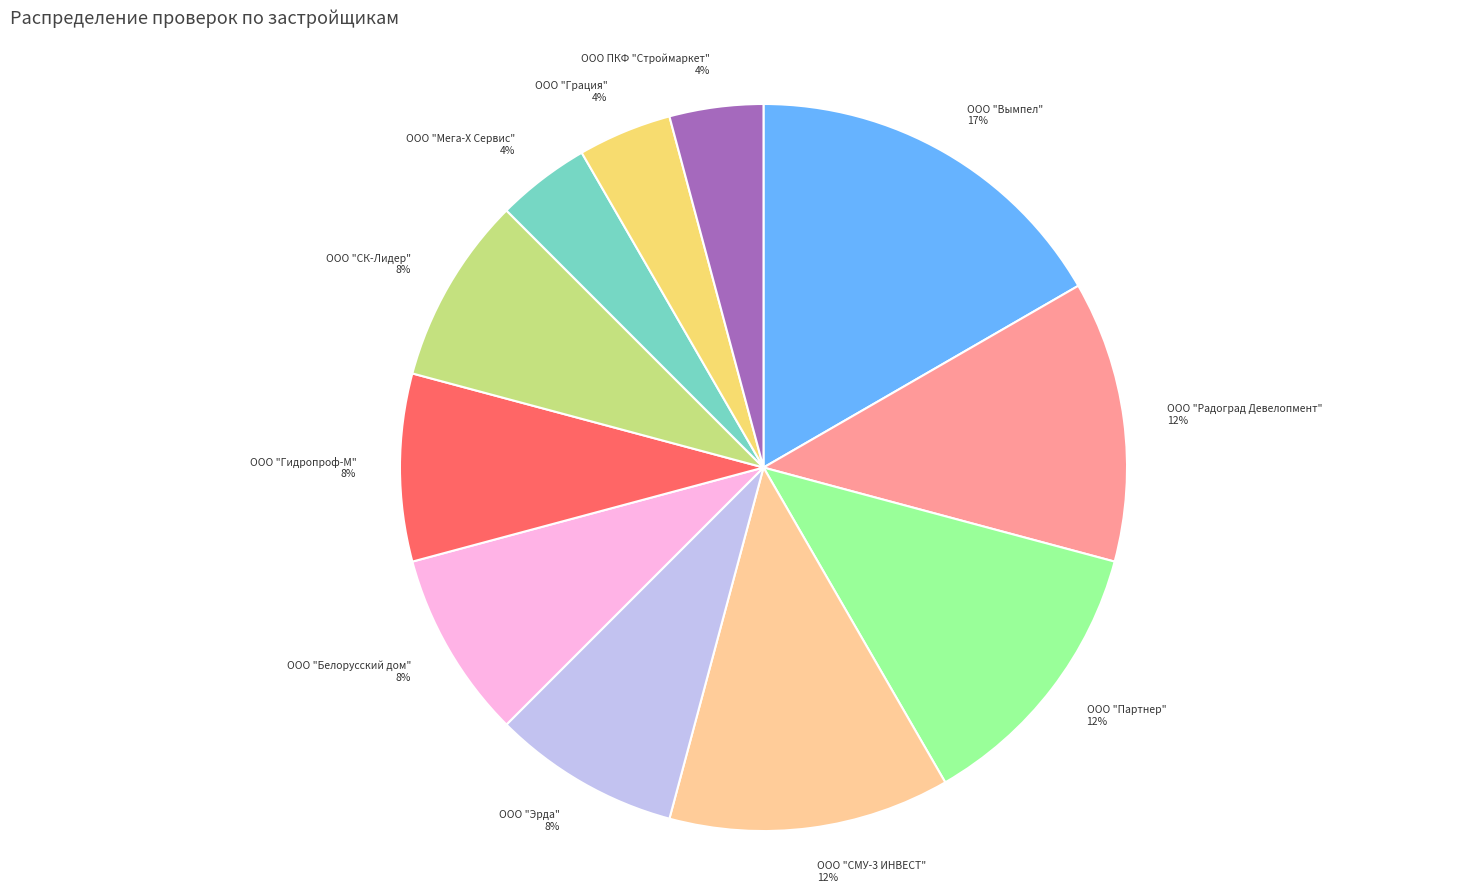

Do ООО ПКФ "Строймаркет" 4% and ООО "Партнер" 12% together represent more than half of the pie?

No